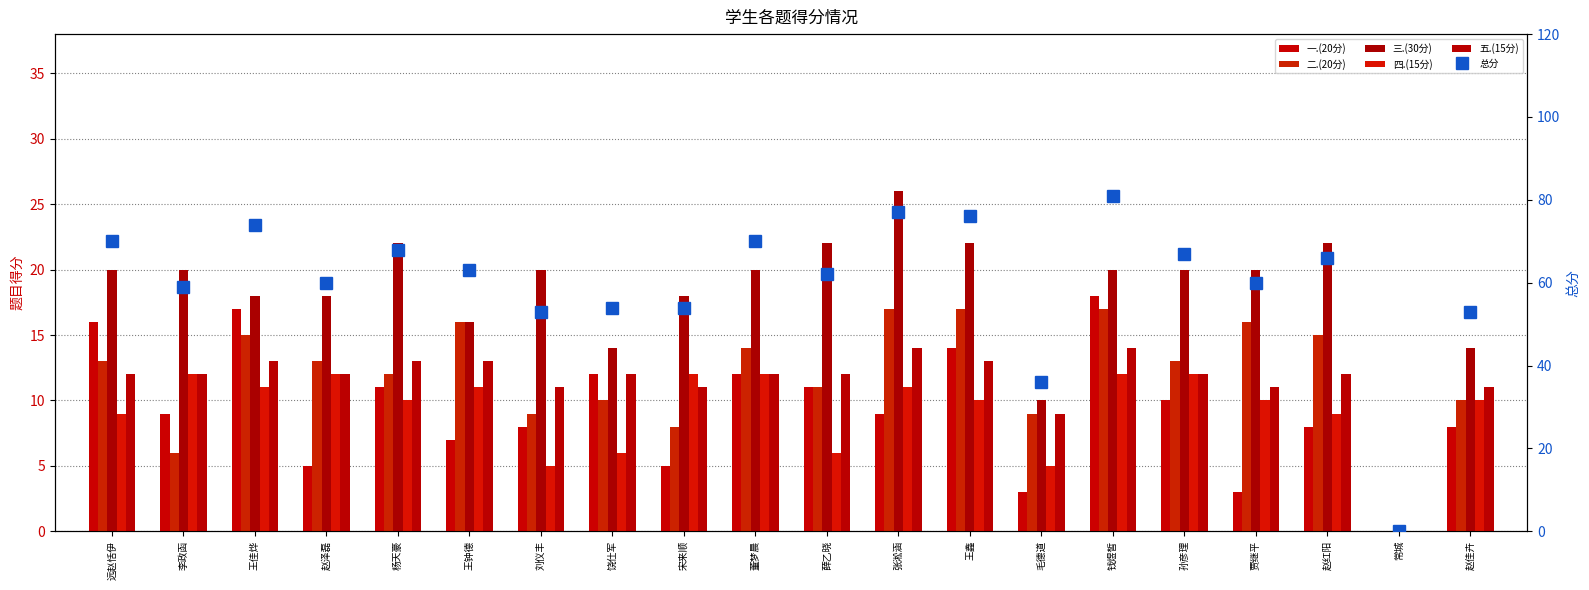

Reading left to right, transcribe all the data shown in this chart.

一.(20分): 16	9	17	5	11	7	8	12	5	12	11	9	14	3	18	10	3	8	0	8
二.(20分): 13	6	15	13	12	16	9	10	8	14	11	17	17	9	17	13	16	15	0	10
三.(30分): 20	20	18	18	22	16	20	14	18	20	22	26	22	10	20	20	20	22	0	14
四.(15分): 9	12	11	12	10	11	5	6	12	12	6	11	10	5	12	12	10	9	0	10
五.(15分): 12	12	13	12	13	13	11	12	11	12	12	14	13	9	14	12	11	12	0	11
总分: 70	59	74	60	68	63	53	54	54	70	62	77	76	36	81	67	60	66	0	53